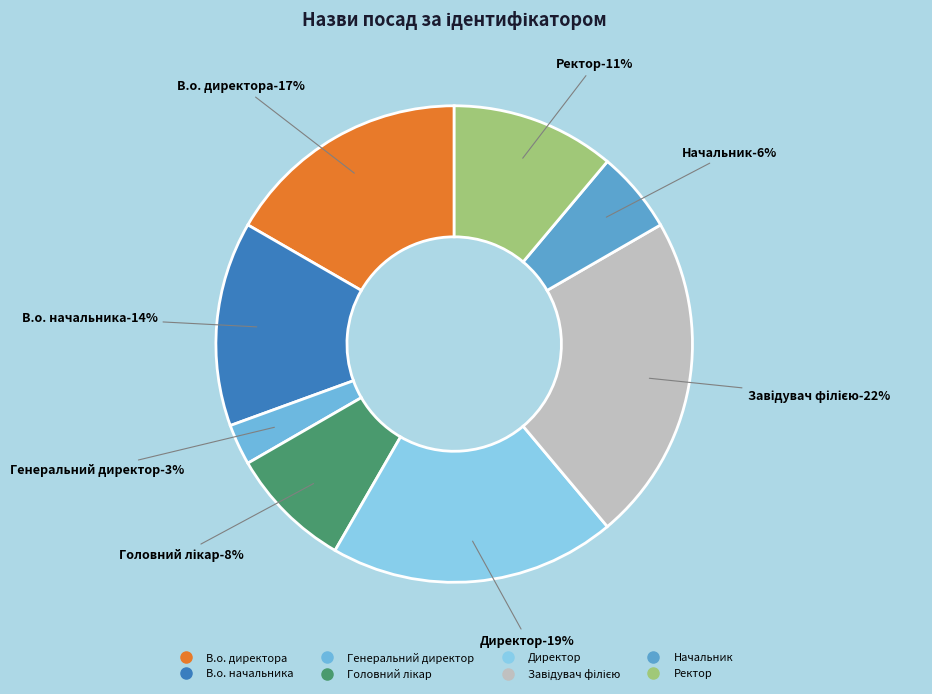

Approximately how many times larger is the value at В.о. начальника compared to Ректор?

1.2